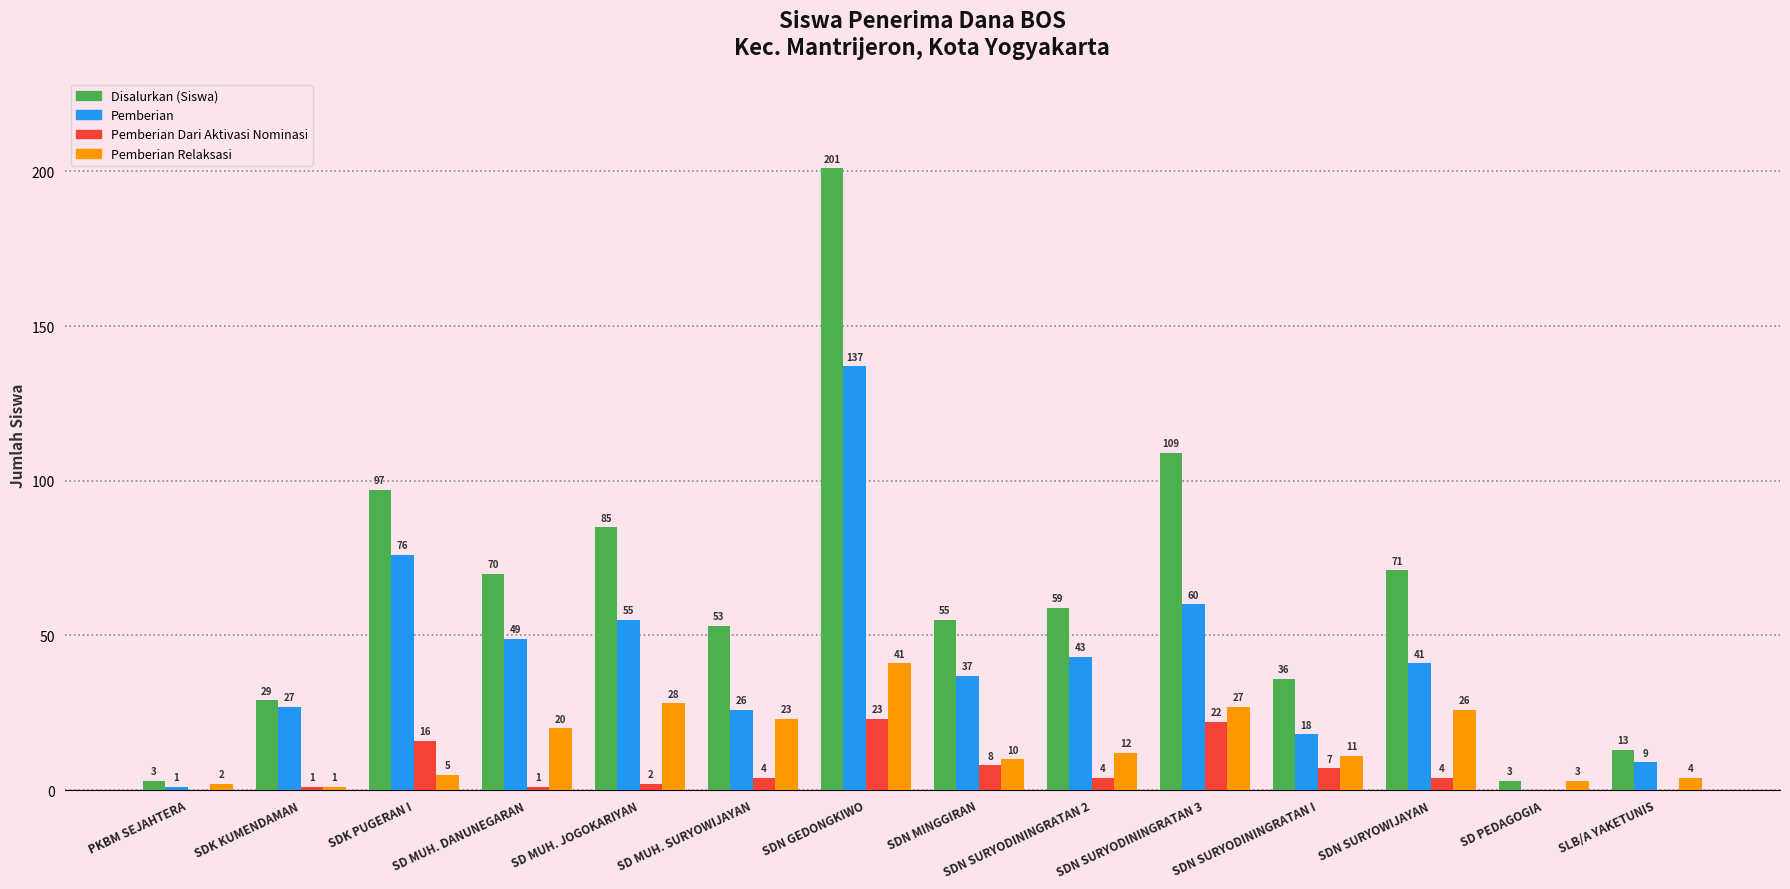

What is the total value across all series at SLB/A YAKETUNIS?

26